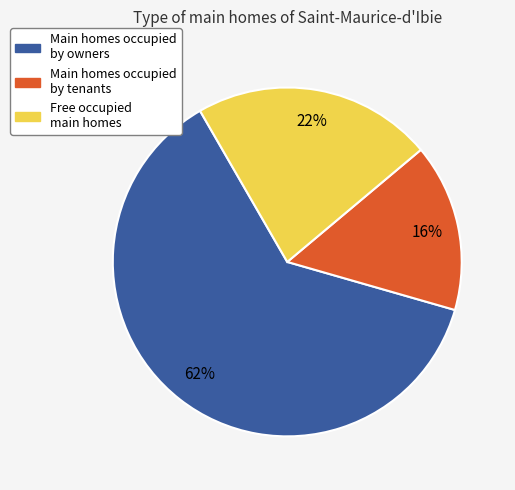

Which has a higher value, Free occupied main homes or Main homes occupied by owners?

Main homes occupied by owners